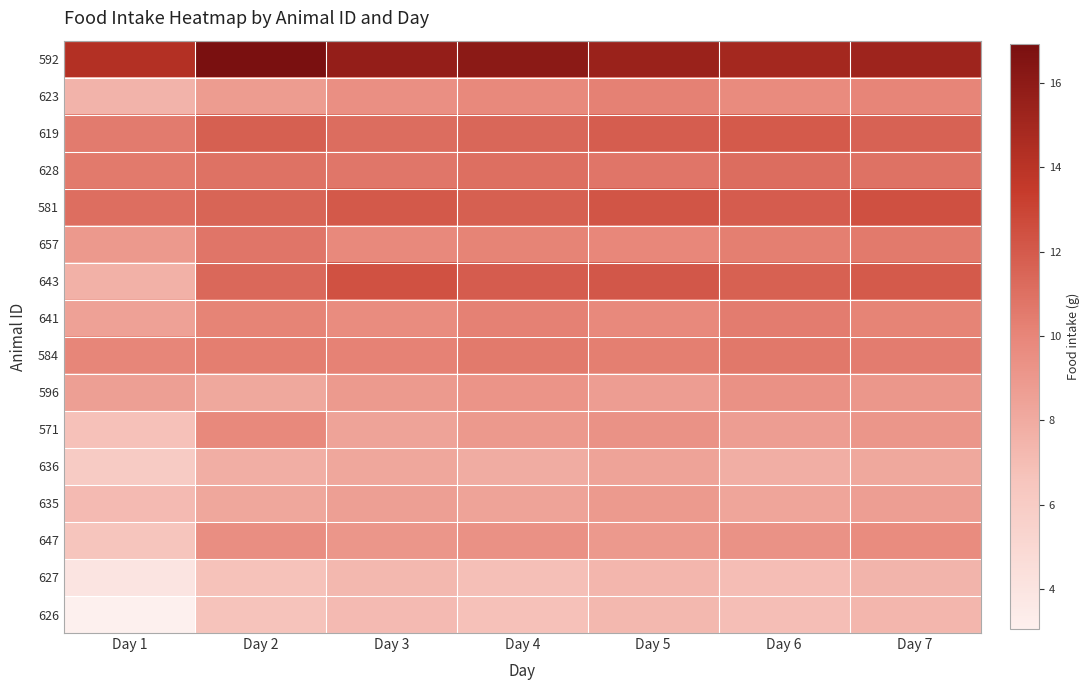

Reading right to left, list all the values displayed in this chart.

592: Day 7=15.2	Day 6=15.0	Day 5=15.4	Day 4=16.1	Day 3=15.7	Day 2=16.9	Day 1=14.3
623: Day 7=10.0	Day 6=9.8	Day 5=10.2	Day 4=9.8	Day 3=9.5	Day 2=8.8	Day 1=7.5
619: Day 7=11.6	Day 6=12.0	Day 5=11.9	Day 4=11.4	Day 3=11.2	Day 2=11.8	Day 1=10.5
628: Day 7=10.9	Day 6=11.2	Day 5=10.8	Day 4=11.0	Day 3=10.7	Day 2=10.9	Day 1=10.6
581: Day 7=12.4	Day 6=11.9	Day 5=12.2	Day 4=11.7	Day 3=12.1	Day 2=11.5	Day 1=11.1
657: Day 7=10.6	Day 6=10.3	Day 5=10.0	Day 4=10.1	Day 3=9.8	Day 2=10.8	Day 1=9.0
643: Day 7=12.0	Day 6=11.7	Day 5=12.1	Day 4=11.9	Day 3=12.4	Day 2=11.3	Day 1=7.7
641: Day 7=10.1	Day 6=10.4	Day 5=9.9	Day 4=10.2	Day 3=9.7	Day 2=10.1	Day 1=8.5
584: Day 7=10.4	Day 6=10.7	Day 5=10.3	Day 4=10.5	Day 3=10.2	Day 2=10.4	Day 1=10.0
596: Day 7=9.1	Day 6=9.4	Day 5=8.8	Day 4=9.2	Day 3=8.9	Day 2=8.2	Day 1=8.7
571: Day 7=9.1	Day 6=8.8	Day 5=9.3	Day 4=9.0	Day 3=8.4	Day 2=9.9	Day 1=6.8
636: Day 7=8.2	Day 6=7.9	Day 5=8.4	Day 4=7.9	Day 3=8.2	Day 2=7.9	Day 1=6.1
635: Day 7=8.7	Day 6=8.3	Day 5=8.9	Day 4=8.4	Day 3=8.7	Day 2=8.2	Day 1=7.2
647: Day 7=9.7	Day 6=9.3	Day 5=9.0	Day 4=9.4	Day 3=9.1	Day 2=9.6	Day 1=6.6
627: Day 7=7.5	Day 6=7.0	Day 5=7.3	Day 4=6.9	Day 3=7.2	Day 2=6.7	Day 1=4.0
626: Day 7=7.4	Day 6=6.9	Day 5=7.2	Day 4=6.8	Day 3=7.1	Day 2=6.7	Day 1=3.0